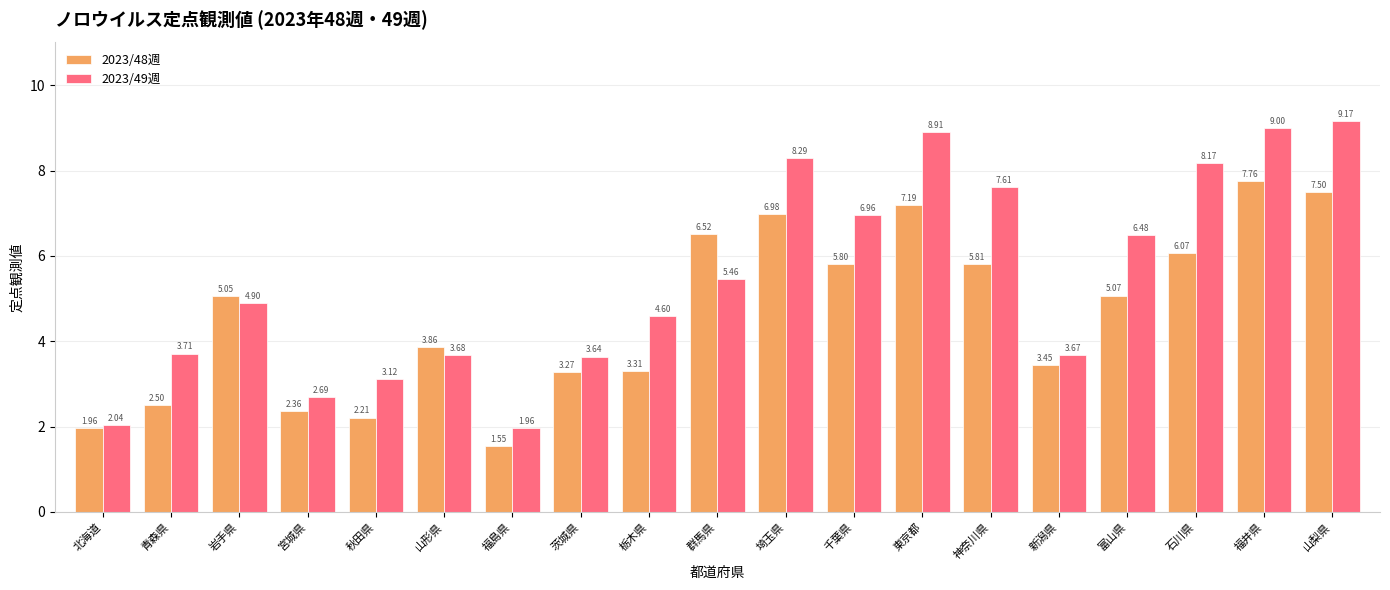

Is the value of 2023/49週 at 富山県 greater than the value of 2023/48週 at 富山県?

Yes